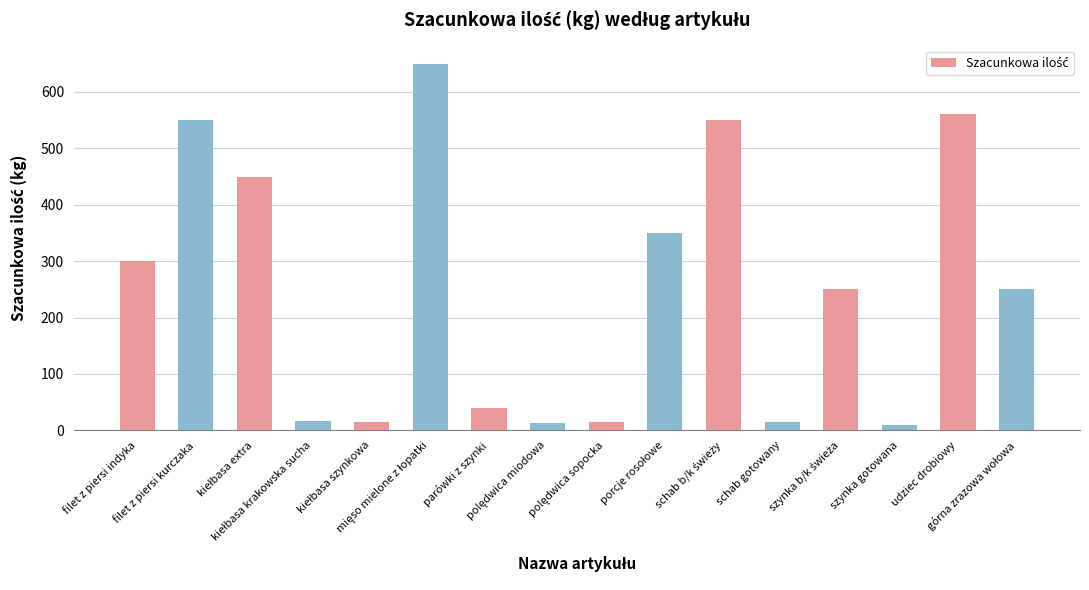

What is the ratio of the value at filet z piersi kurczaka to the value at filet z piersi indyka?

1.8